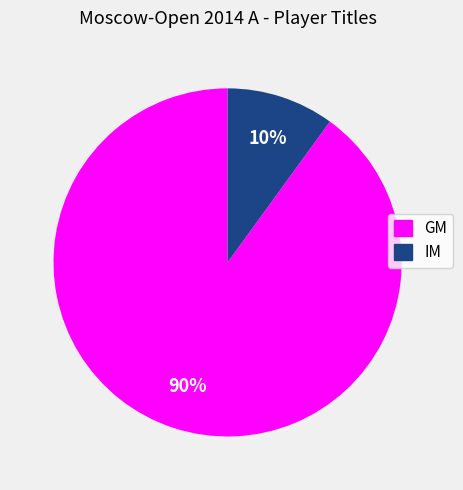

To the nearest percent, what is the combined percentage of IM and GM?

100%